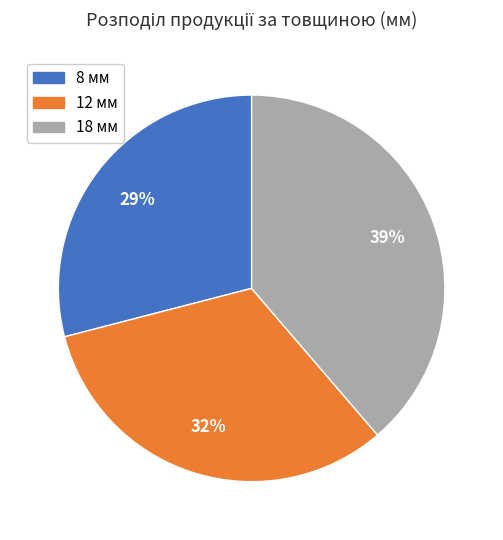

Is there a majority slice in this chart?

No